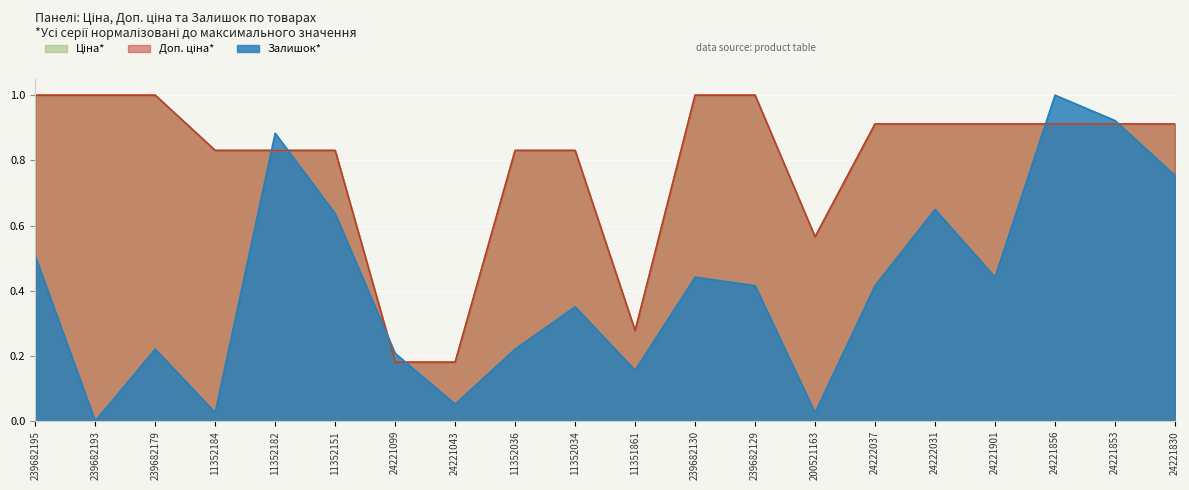

What is the average value of the Залишок series?

0.4